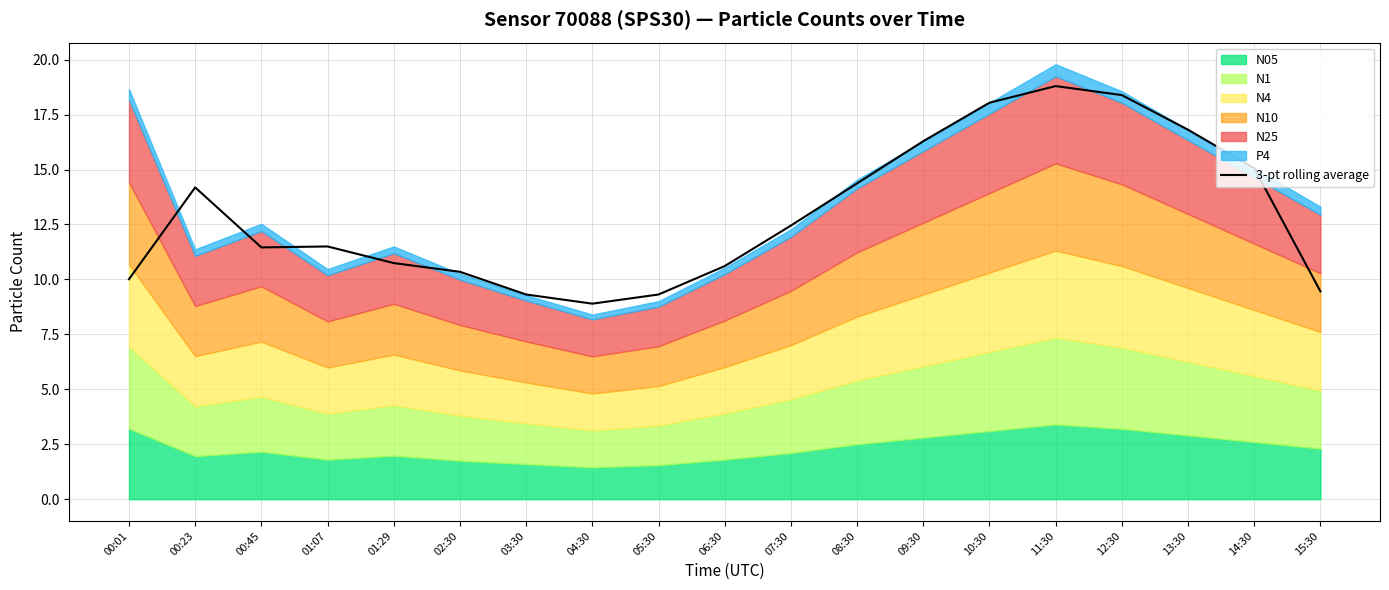

Does the chart display data point markers on the line(s)?

No